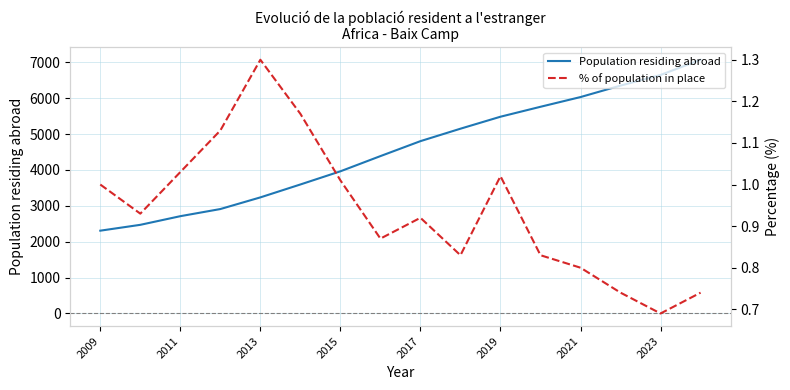

Reading left to right, list all the values displayed in this chart.

Population residing abroad: 2308.0	2471.0	2712.0	2911.0	3236.0	3596.0	3963.0	4387.0	4804.0	5151.0	5485.0	5762.0	6033.0	6353.0	6649.0	7073.0
% of population in place: 1.0	0.9	1.0	1.1	1.3	1.2	1.0	0.9	0.9	0.8	1.0	0.8	0.8	0.7	0.7	0.7